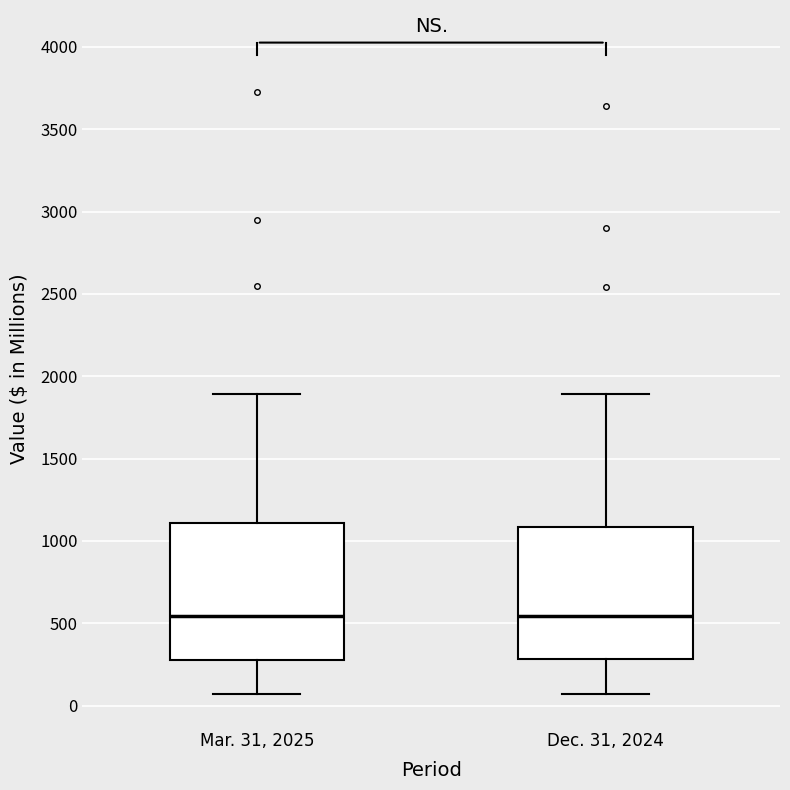

Reading left to right, transcribe this box plot: for each box, give where its median line is, the range the box spans, and where its two whiskers end, as read against the y-axis. The values are not printed on the chart, so give them approximately, as read against the axis.

Mar. 31, 2025: median 550, box 250 to 1100, whiskers 50 to 1900
Dec. 31, 2024: median 550, box 300 to 1100, whiskers 50 to 1900